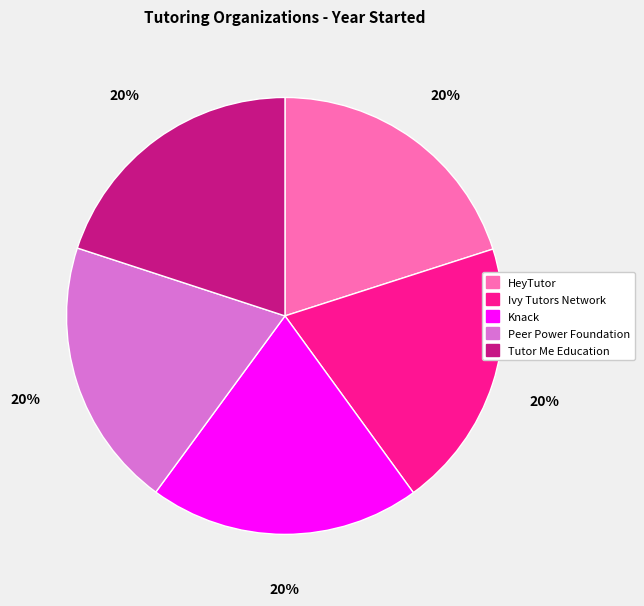

Do Peer Power Foundation and Ivy Tutors Network together represent more than half of the pie?

No